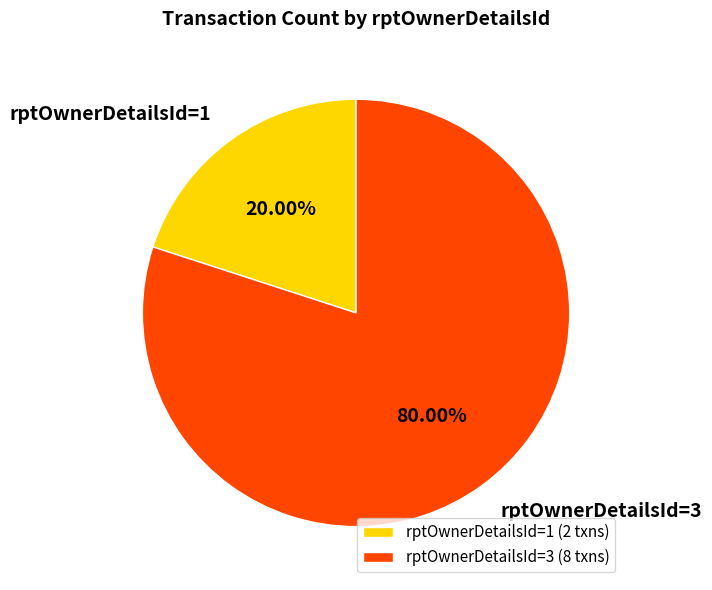

Approximately how many times larger is the value at rptOwnerDetailsId=3 compared to rptOwnerDetailsId=1?

4.0